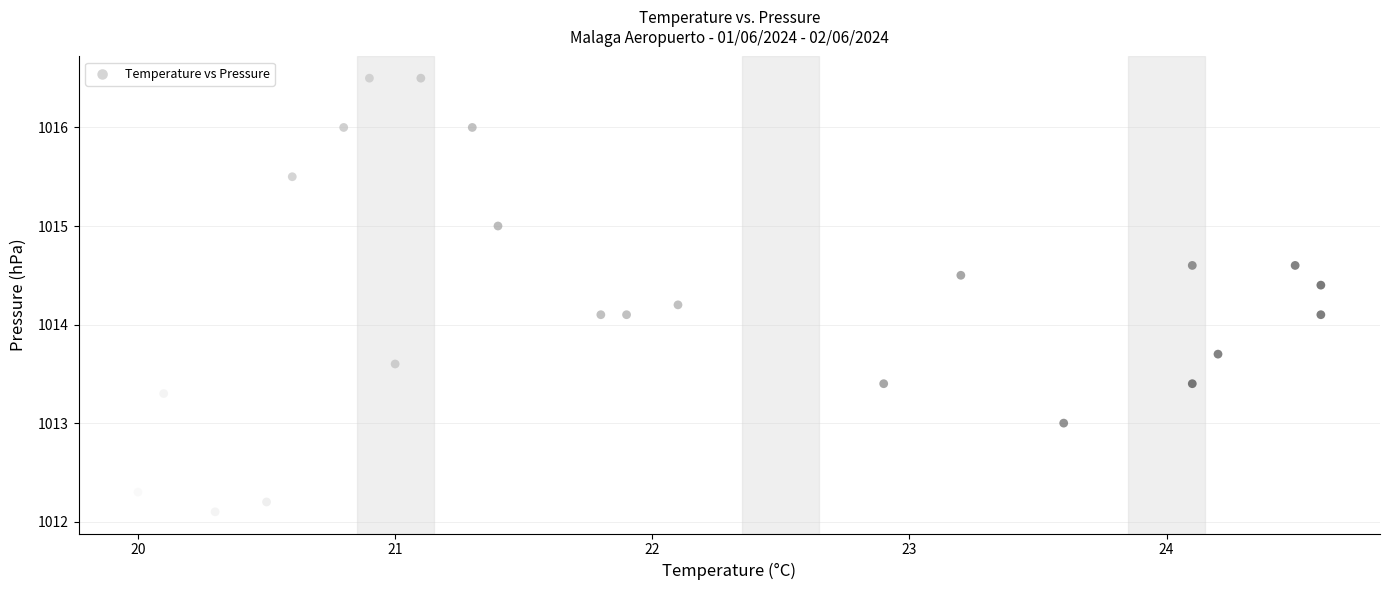

What is the range of Y values (max minus min)?

4.4